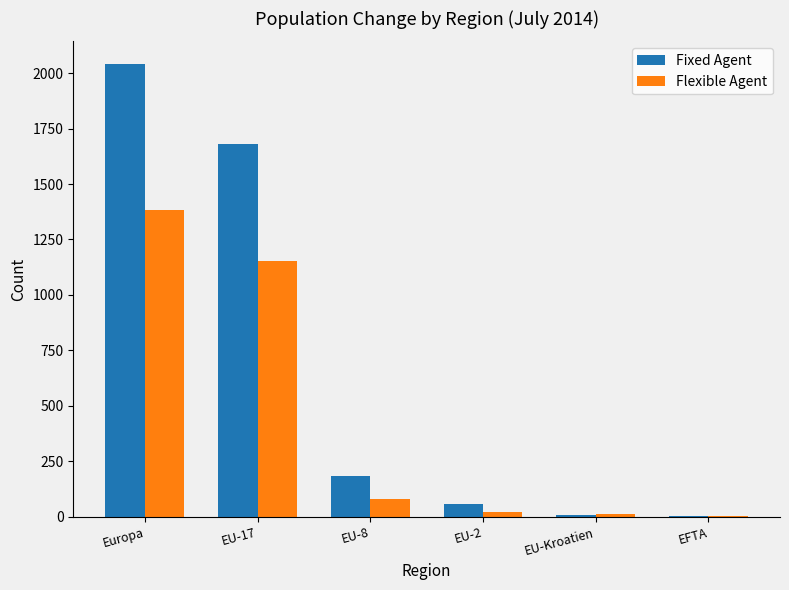

What is the highest value of the Fixed Agent series?

2041